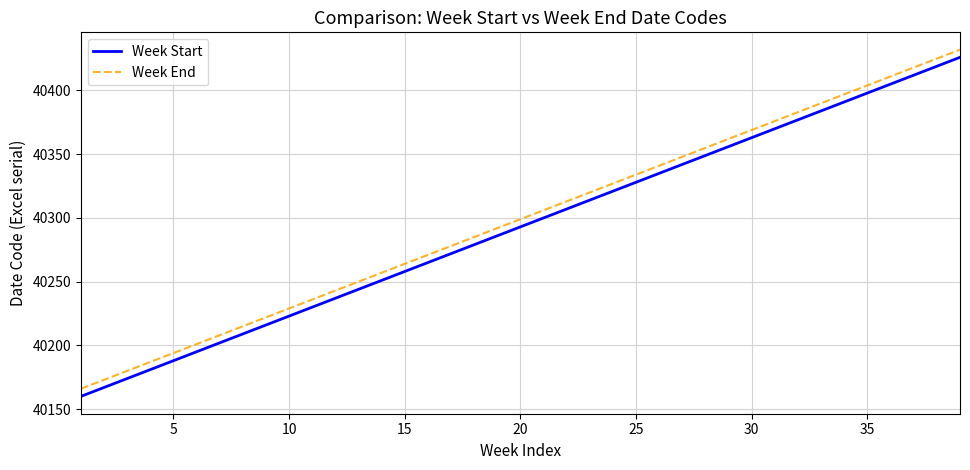

What is the smallest value displayed?

40160